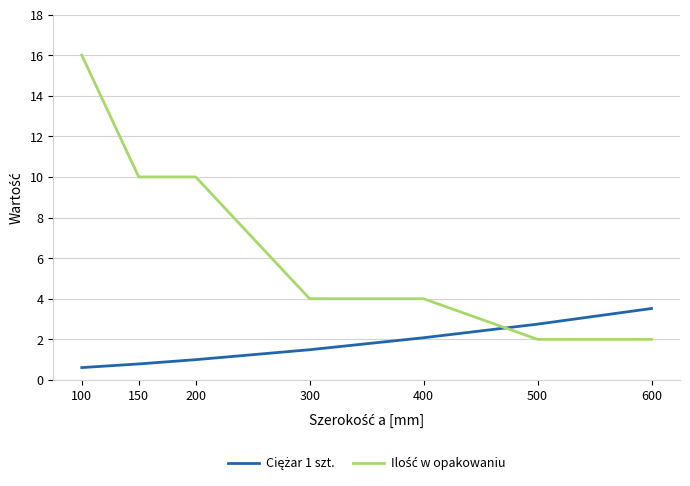

What is the smallest value displayed?

0.6